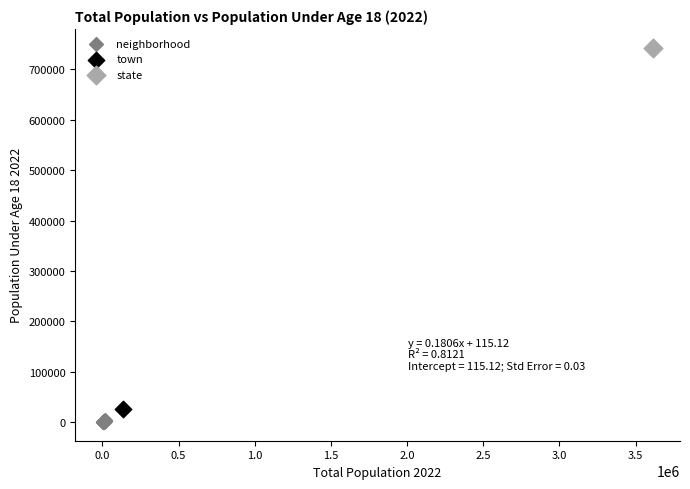

What are all the series names shown in the legend?

neighborhood, town, state